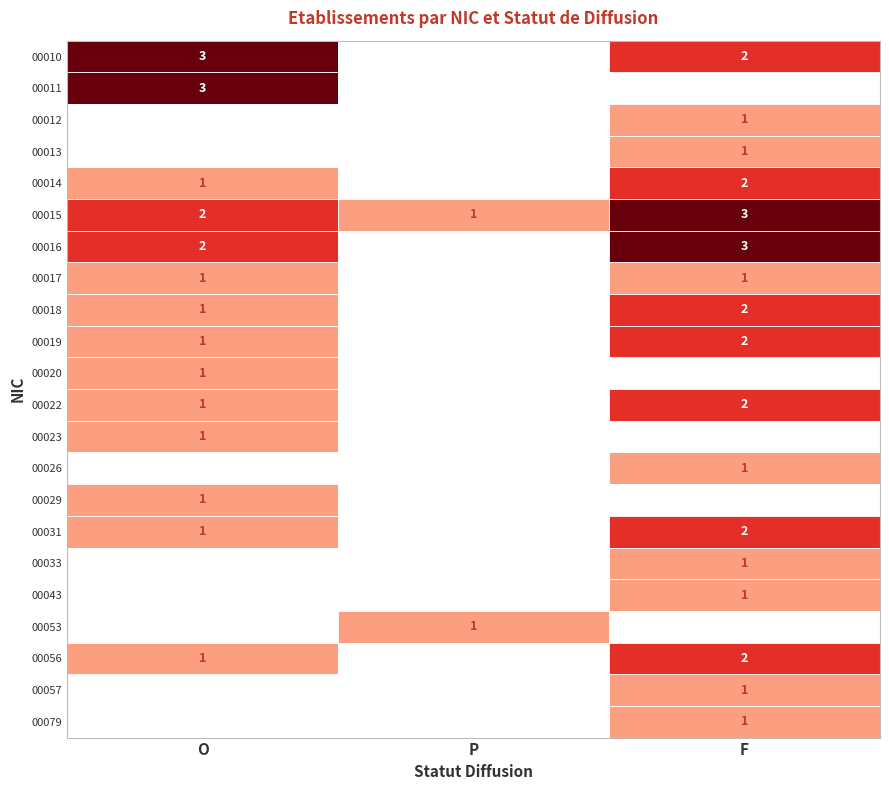

At how many categories does at least one series exceed 1?

2